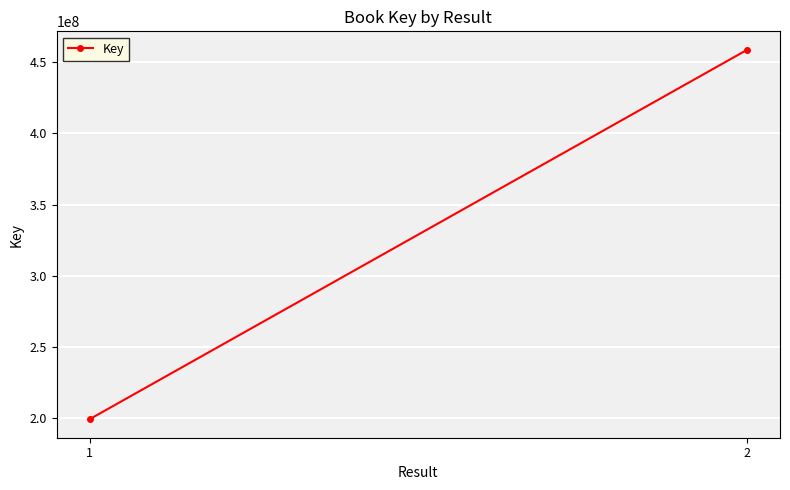

What is the sum of the values at 2 and 1?

658005134